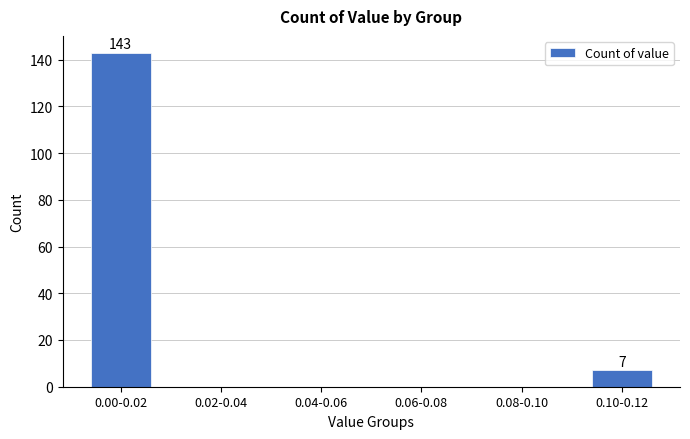

Reading right to left, extract all data points from this chart.

0.10-0.12=7	0.08-0.10=0	0.06-0.08=0	0.04-0.06=0	0.02-0.04=0	0.00-0.02=143